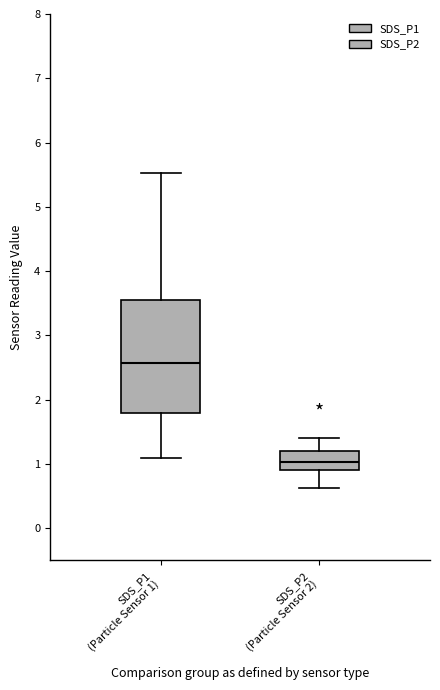

Which box is the tallest, from its lower edge to its upper edge?

SDS_P1 (Particle Sensor 1)